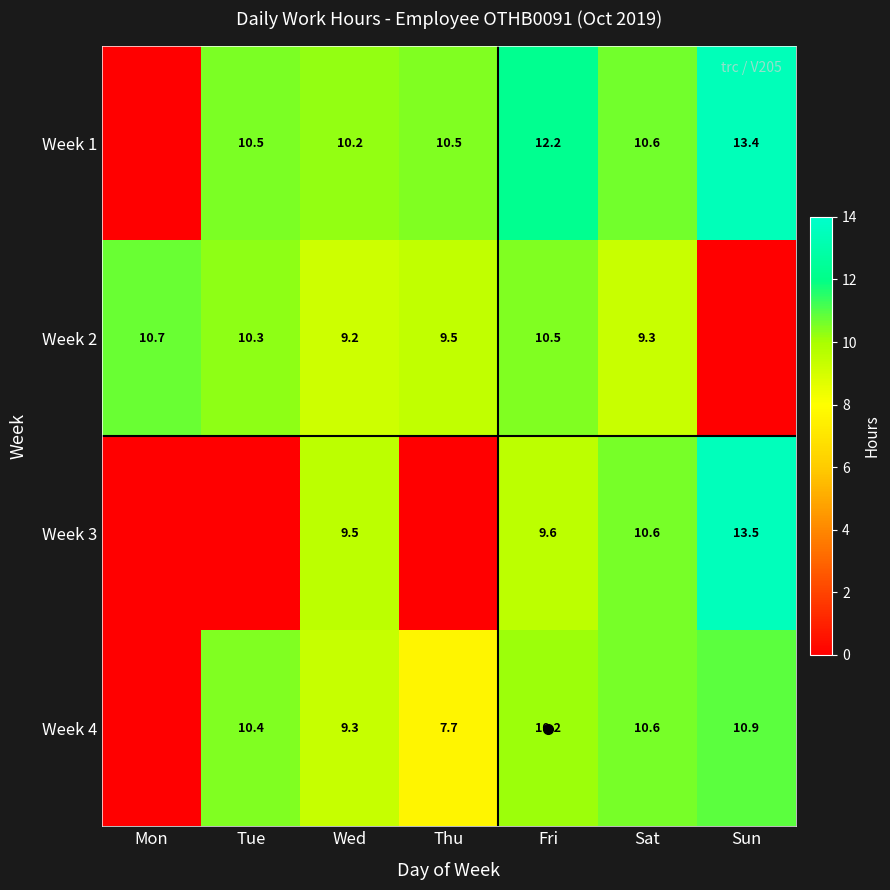

What is the sum of the Week 1 values at Sat and Wed?

20.8